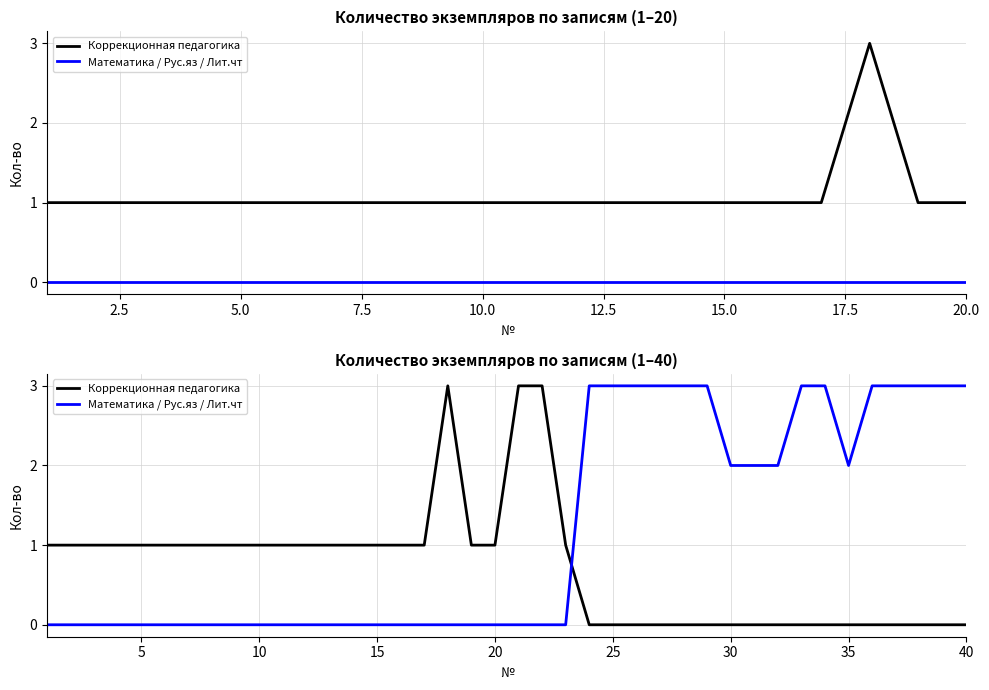

After their last crossing, which series has the higher values: Математика / Рус.яз / Лит.чт or Коррекционная педагогика?

Математика / Рус.яз / Лит.чт